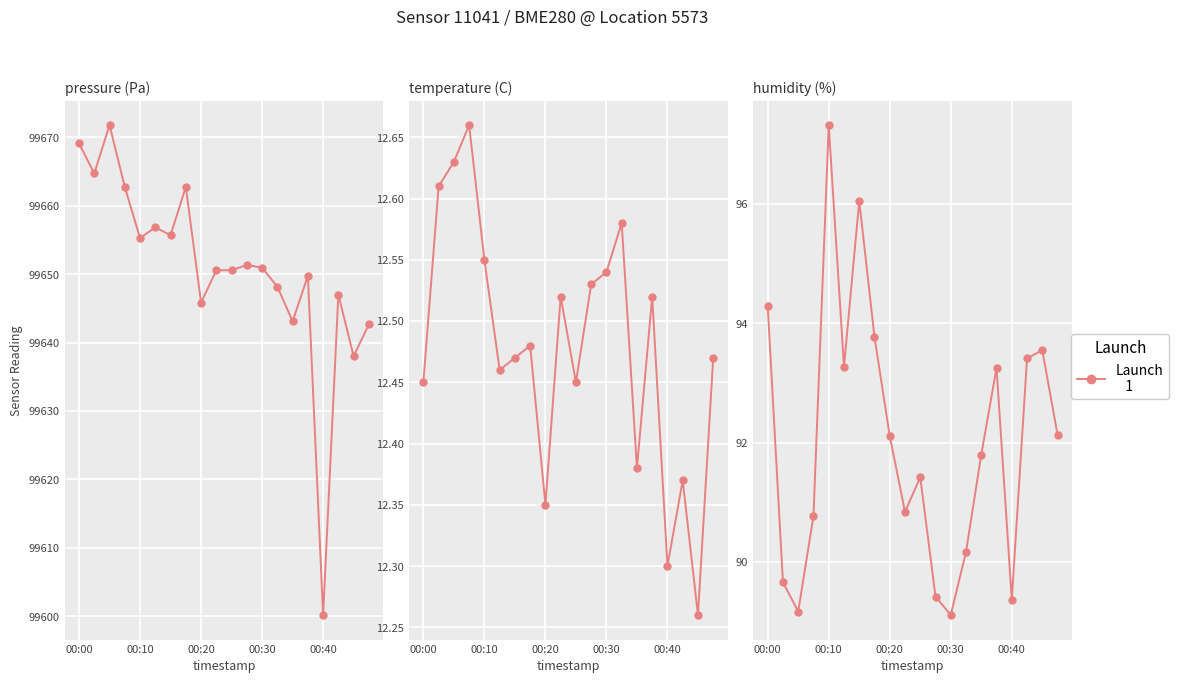

Rank the series at 00:25 from lowest to highest value.

temperature, humidity, pressure